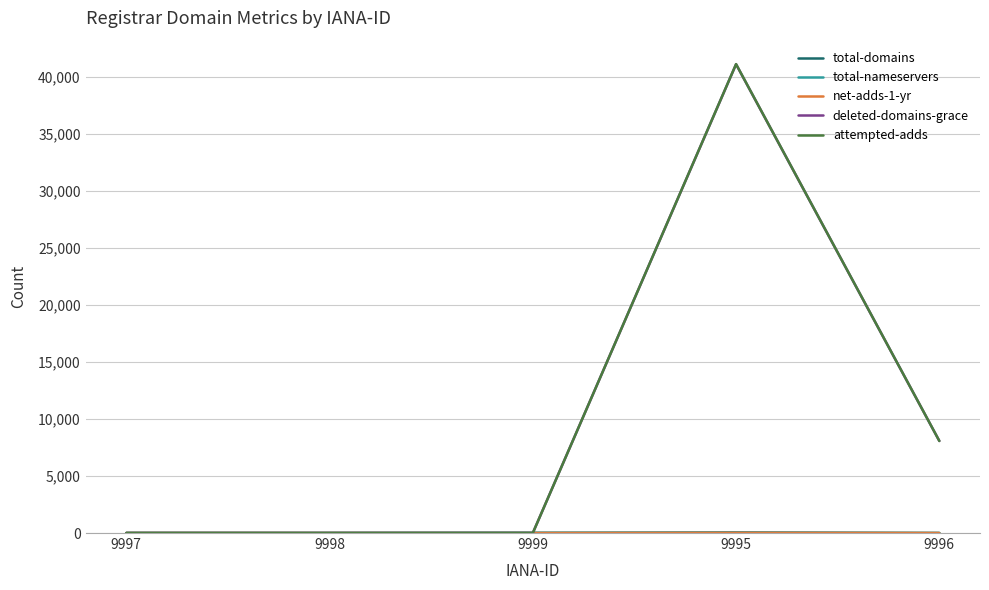

At which label is attempted-adds closest to 20555?

9996